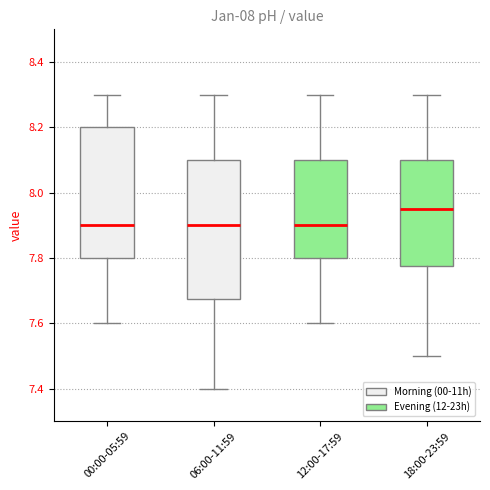

Which box is the tallest, from its lower edge to its upper edge?

06:00-11:59